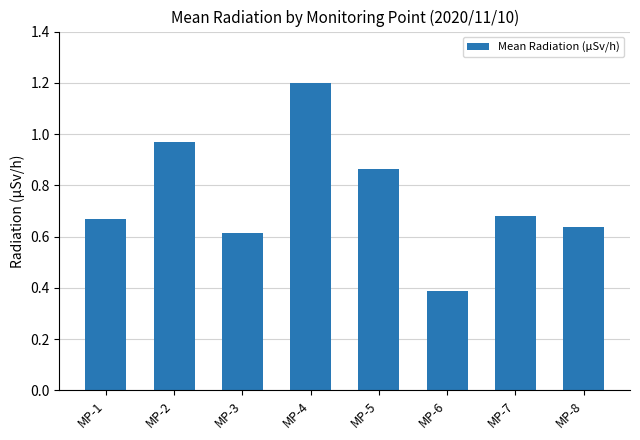

What is the value of the 4th bar from the left?

1.2